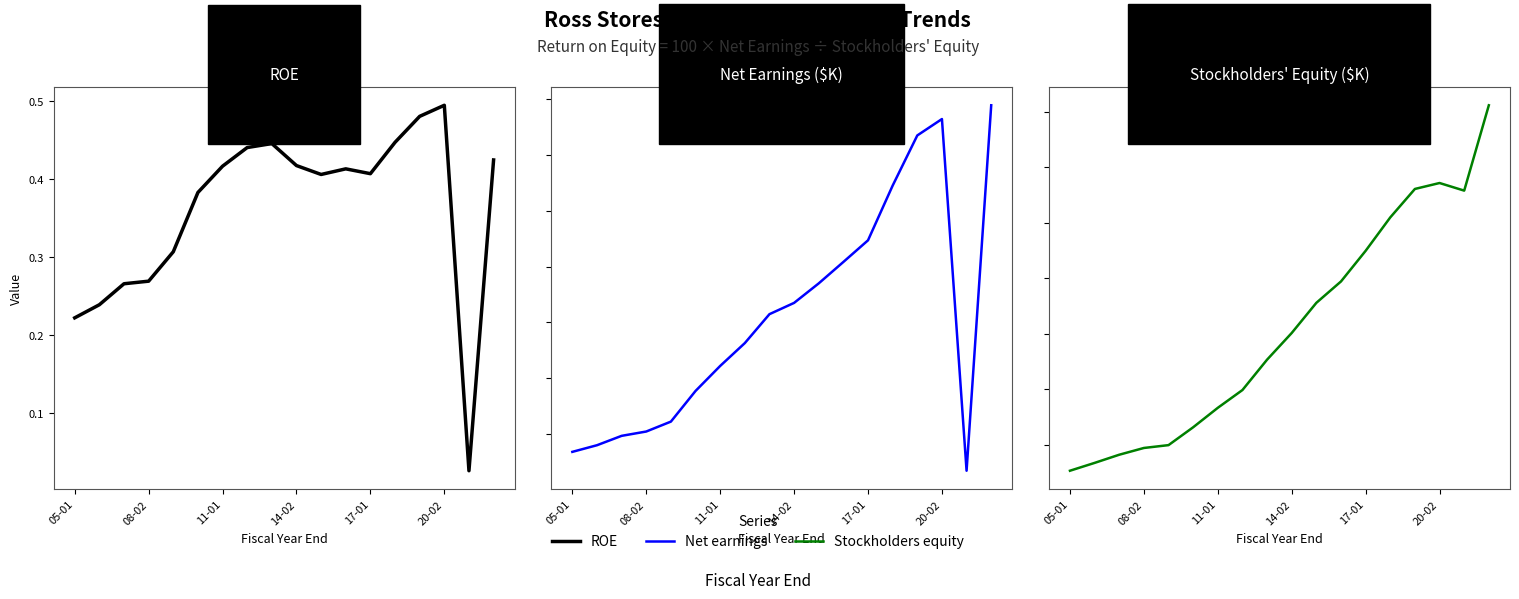

True or false: Net earnings and ROE cross at least once.

False